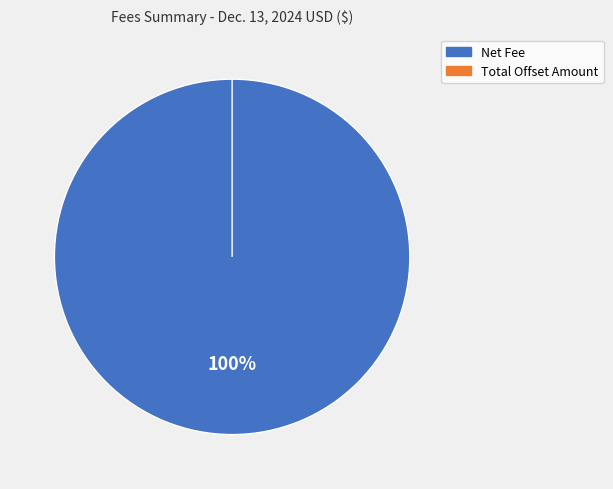

To the nearest percent, what is the difference between the Net Fee and Total Offset Amount slice percentages?

100%